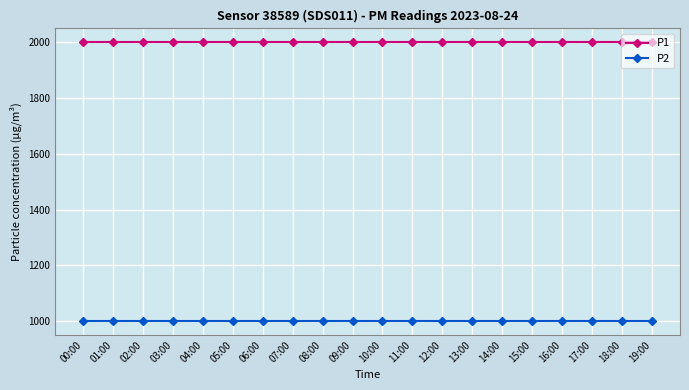

True or false: P1 and P2 intersect in this chart.

False